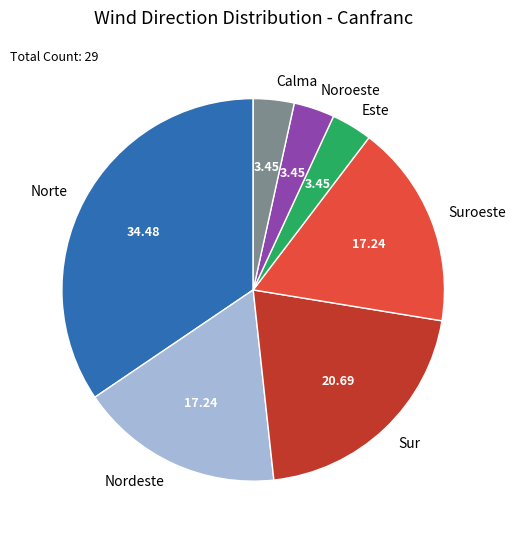

How many segments does this pie chart have?

7